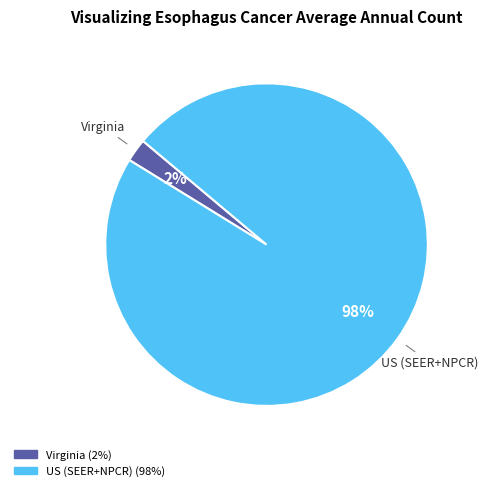

How many slices are in this pie chart?

2